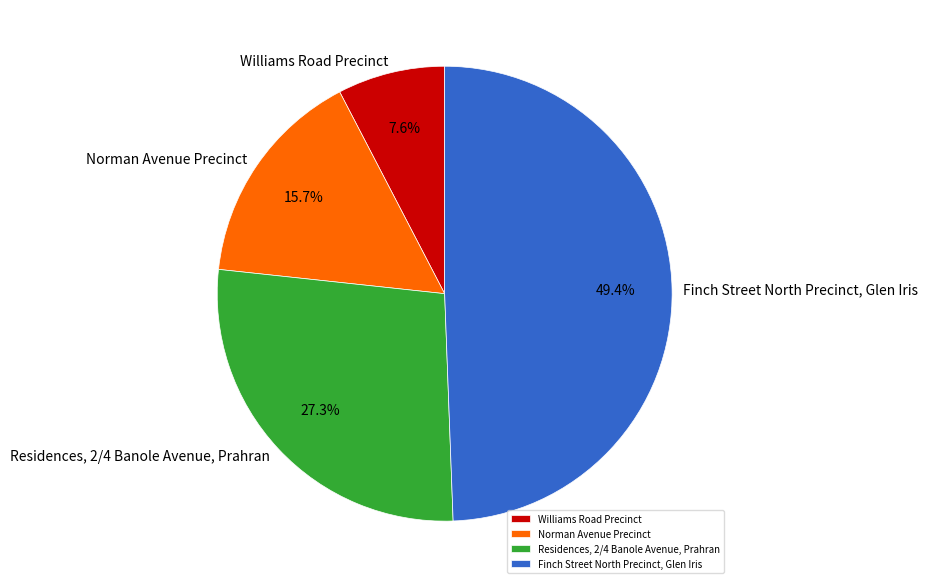

To the nearest percent, what portion does Residences, 2/4 Banole Avenue, Prahran represent?

27%